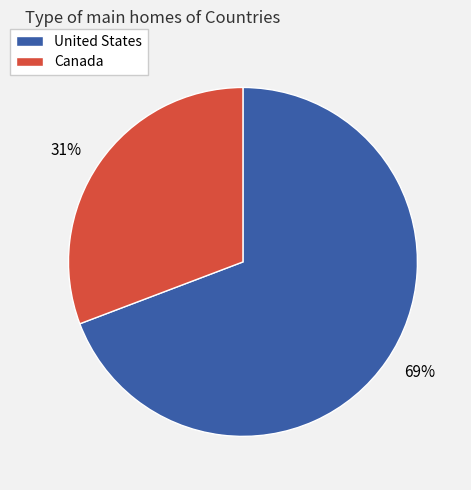

Between United States and Canada, which is larger?

United States